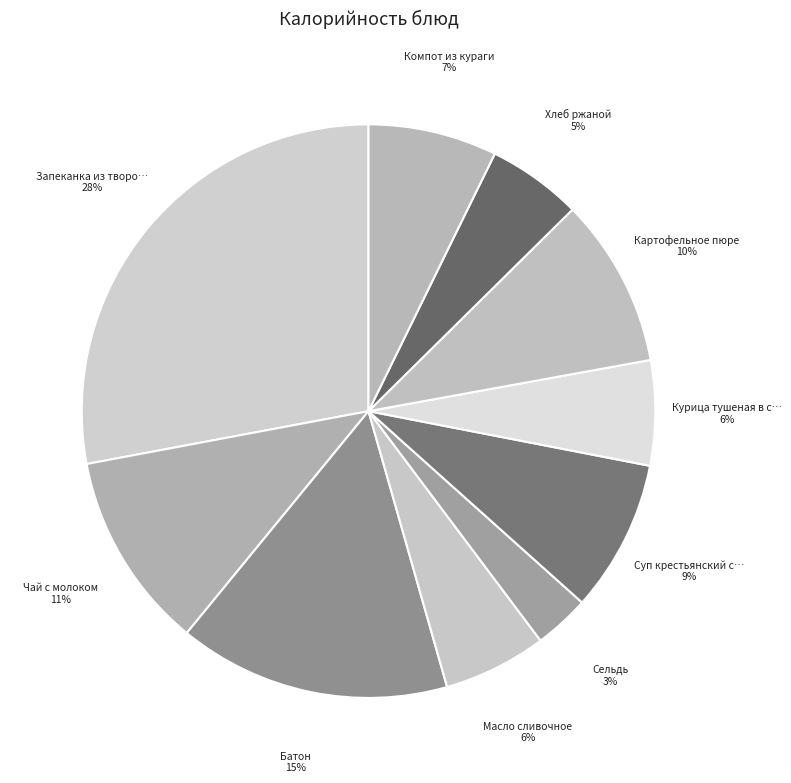

Which category has the biggest portion of the pie?

Запеканка из творога со сгущенным молоком